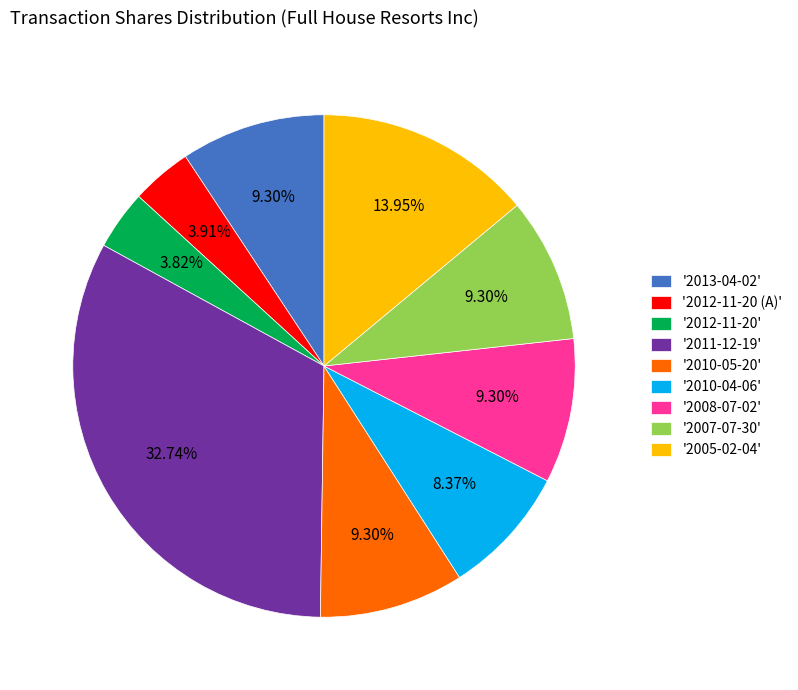

Combined, do '2010-05-20' and '2012-11-20 (A)' account for over 50%?

No